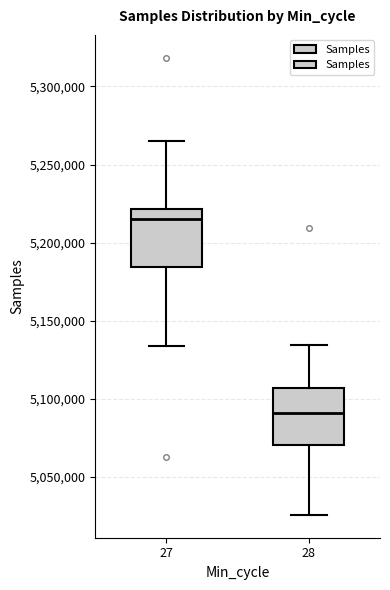

Reading left to right, read every box against the y-axis: the position of its median line, the range the box covers, and the ends of its whiskers. The values are not printed on the chart, so give them approximately, as read against the axis.

27: median 5215000, box 5185000 to 5220000, whiskers 5135000 to 5265000
28: median 5090000, box 5070000 to 5105000, whiskers 5025000 to 5135000